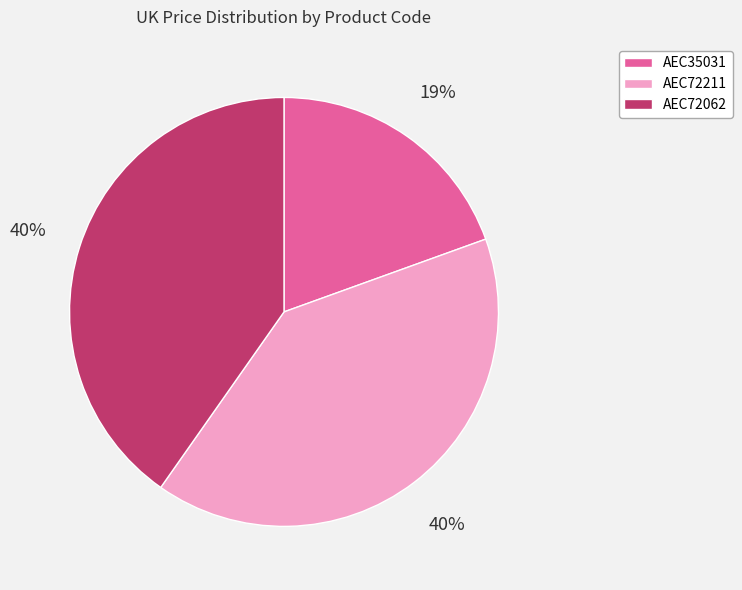

Is it true that AEC35031 is 19% of the pie?

True